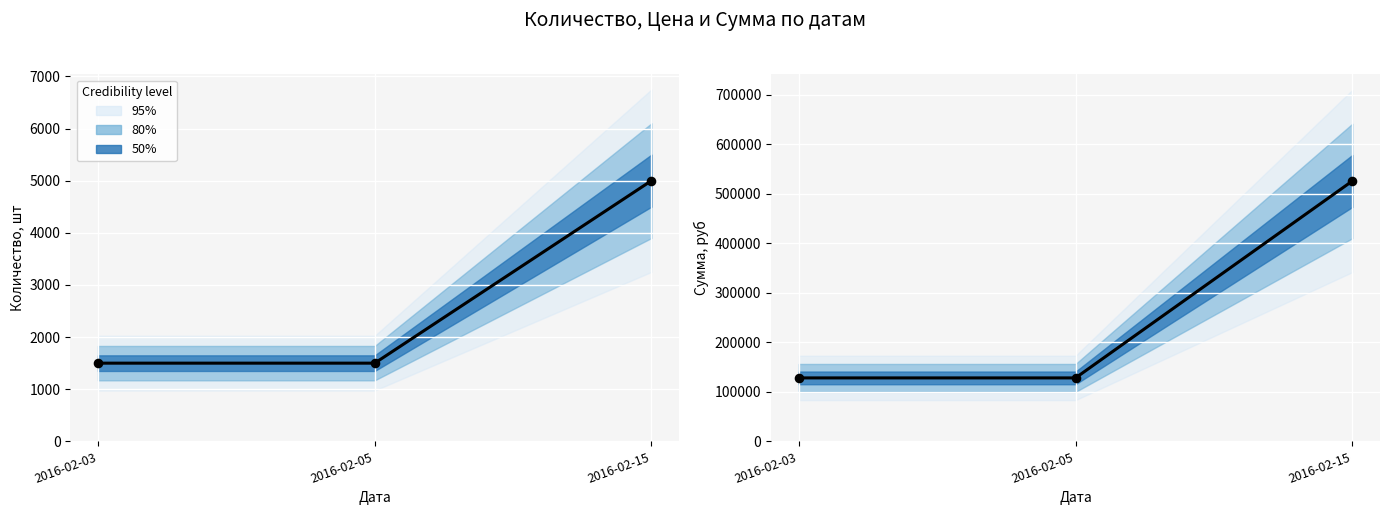

At which category is the sum across all series the highest?

2016-02-15